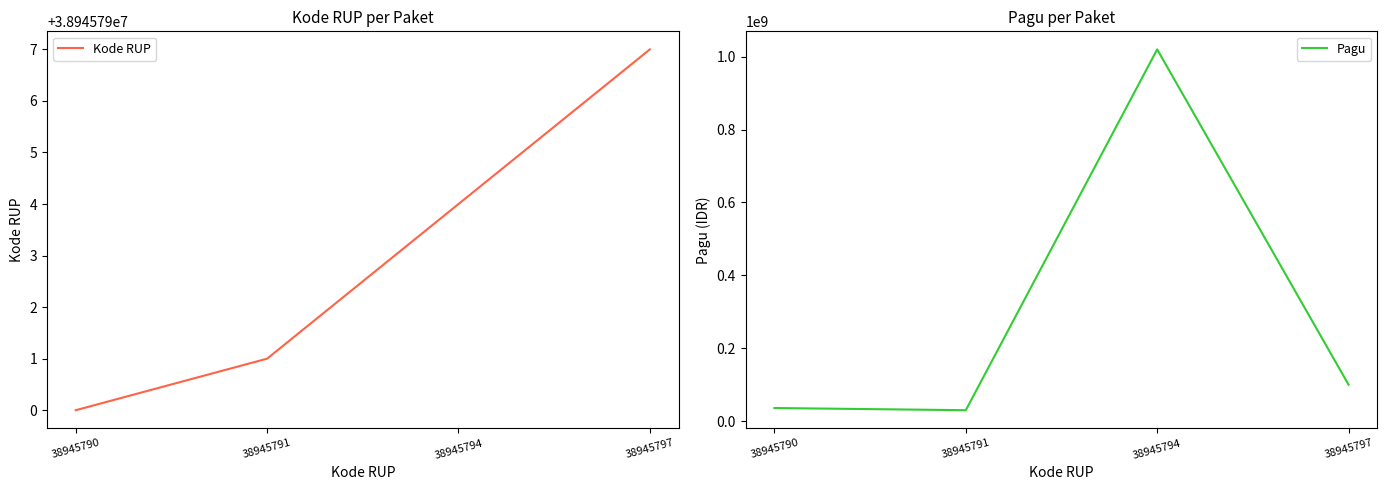

What is the minimum value shown in the chart?

30000000